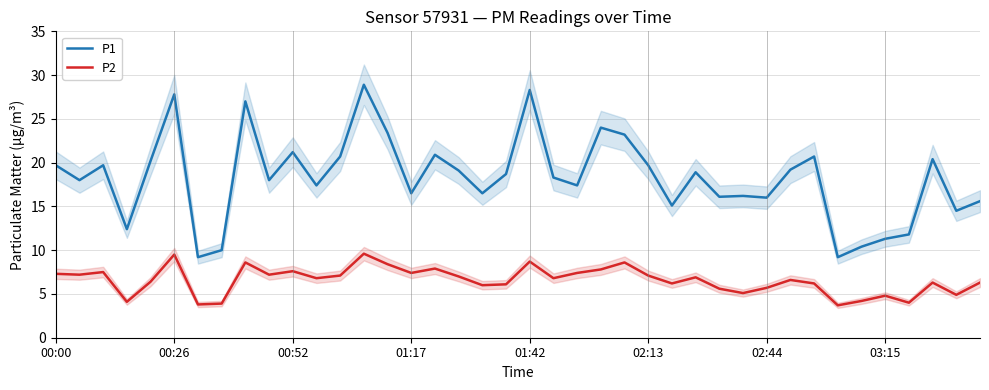

Count the number of categories in the chart.

40